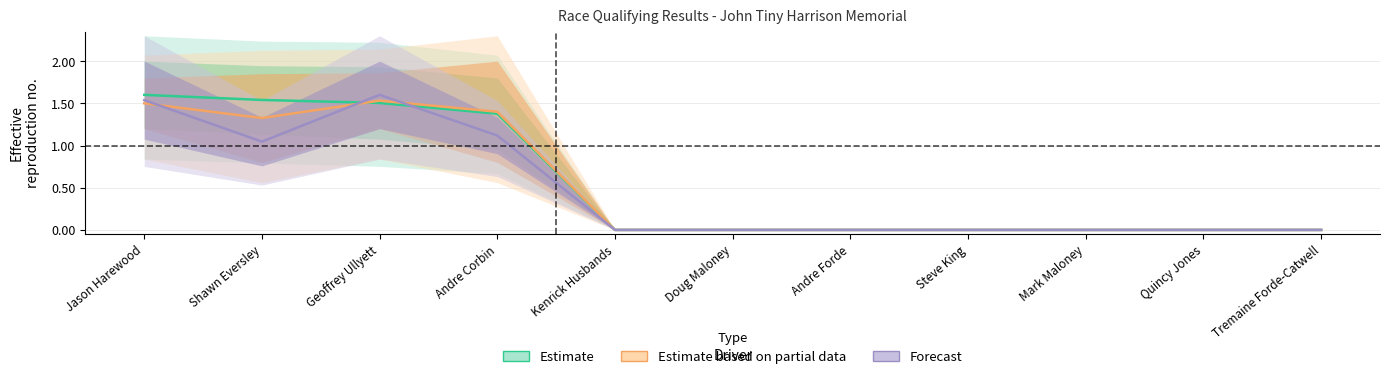

True or false: Estimate and Forecast intersect in this chart.

True